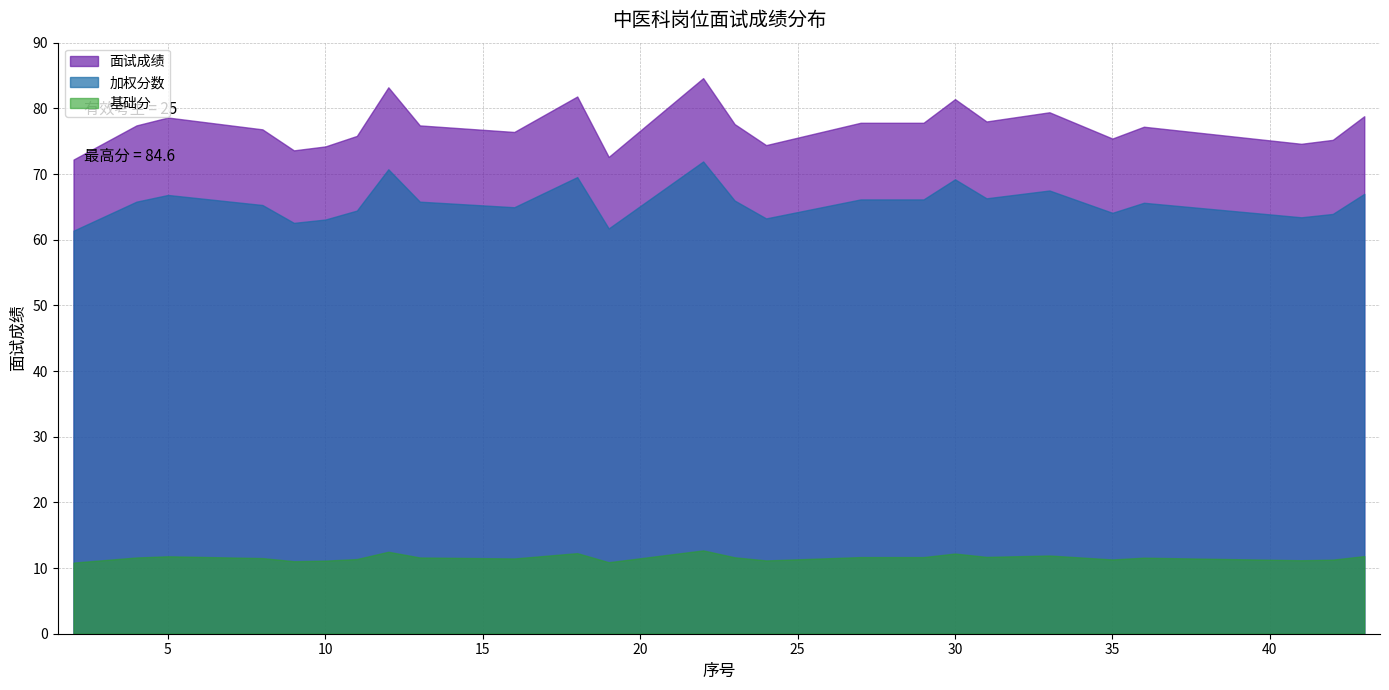

What is the sum of the 面试成绩 values at 11 and 16?

152.2